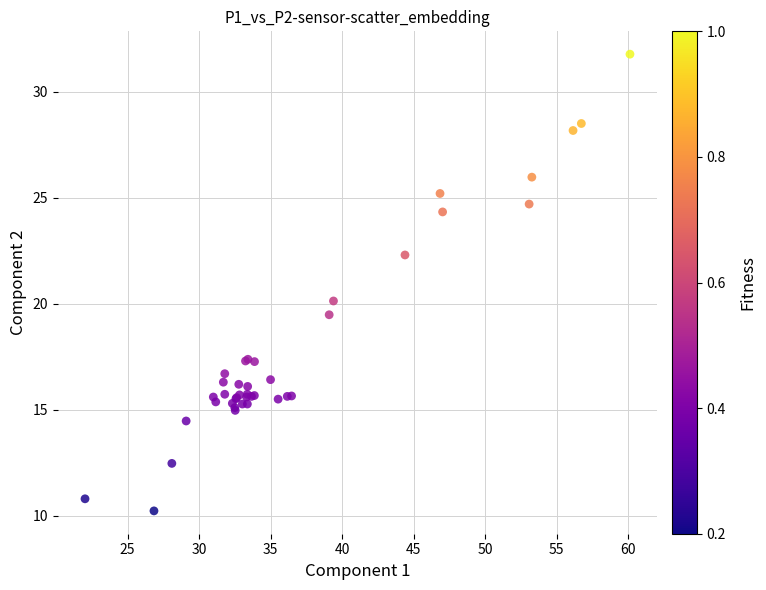

What Y value in the scatter plot is closest to 21?

20.1